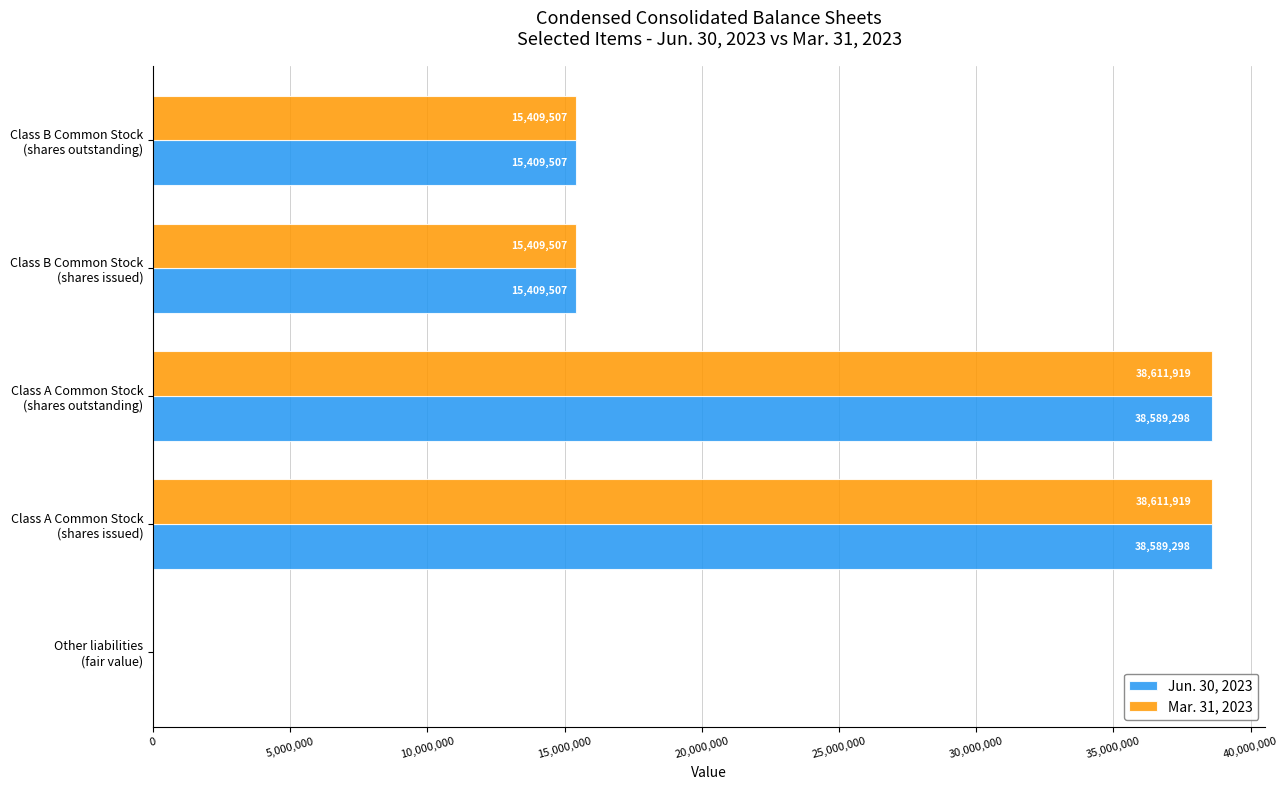

How many Mar. 31, 2023 values are between 15409507 and 38611919?

4